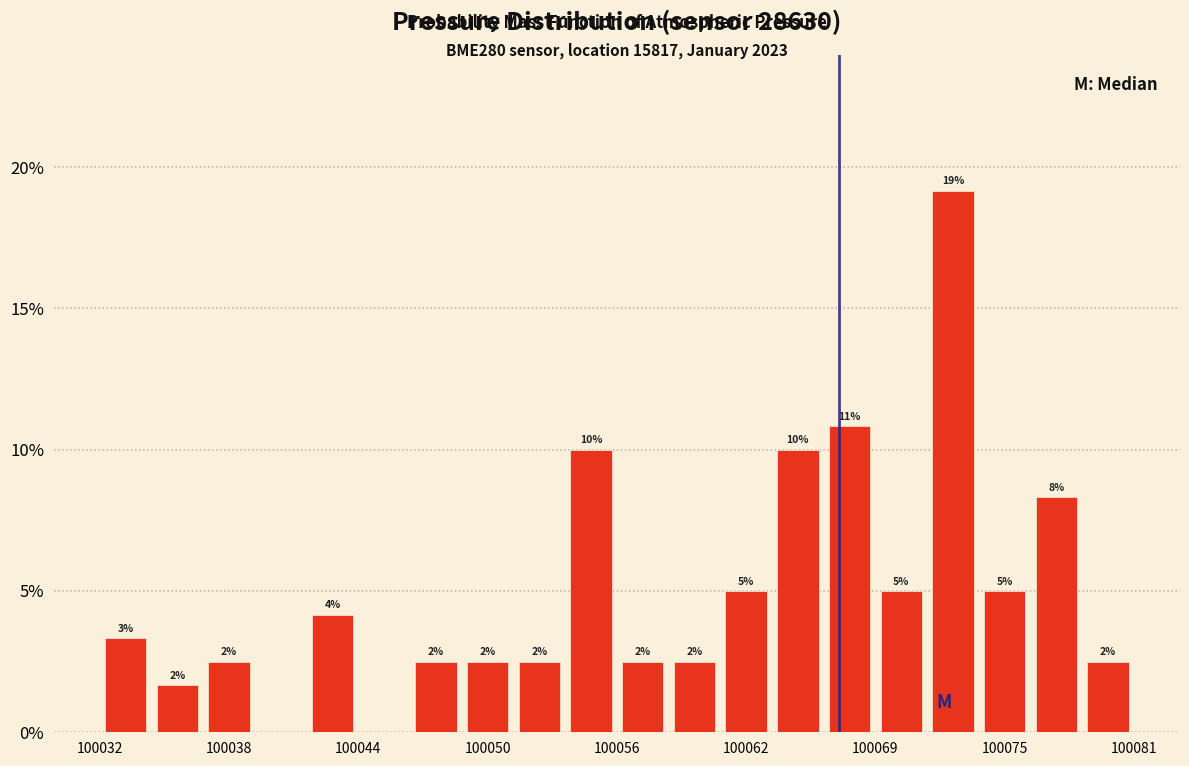

Around what value on the x-axis is the tallest bar? Give the approximate position of its centre, as read against the axis.

100072